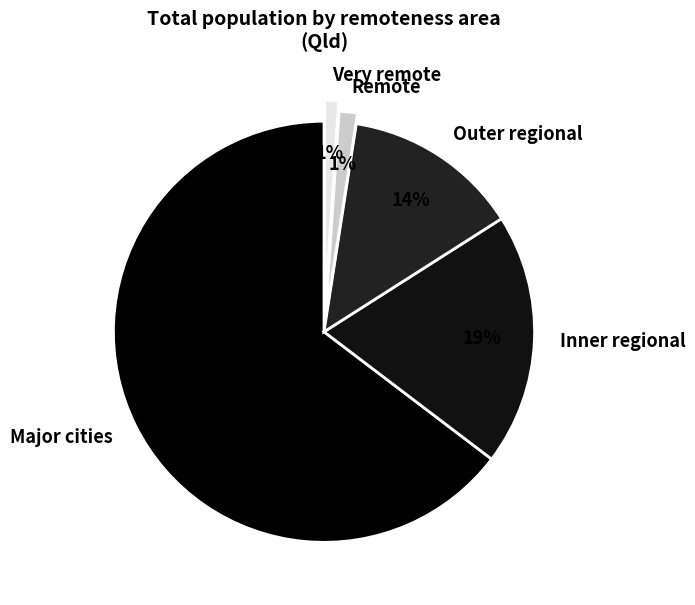

True or false: Very remote accounts for 11% of the total.

False